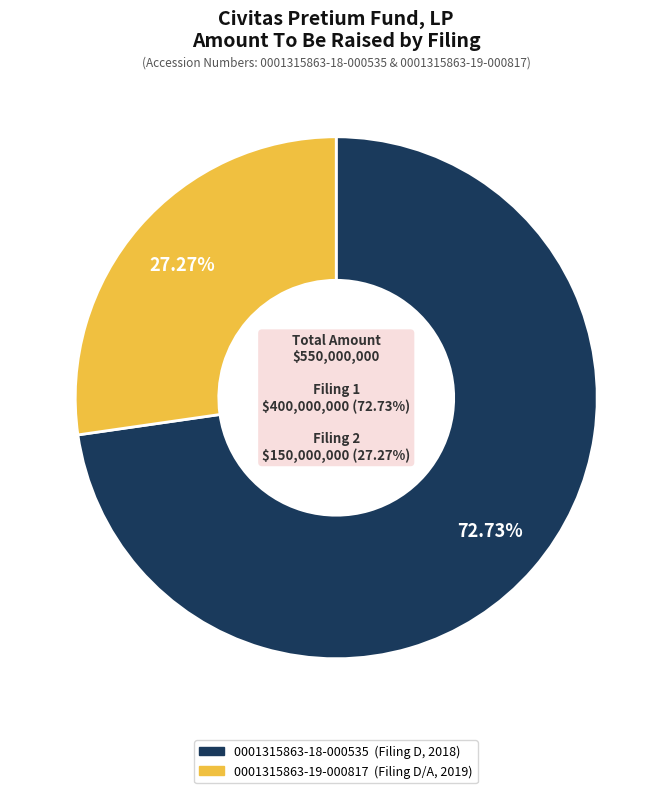

Combined, do 0001315863-18-000535 and 0001315863-19-000817 account for over 50%?

Yes